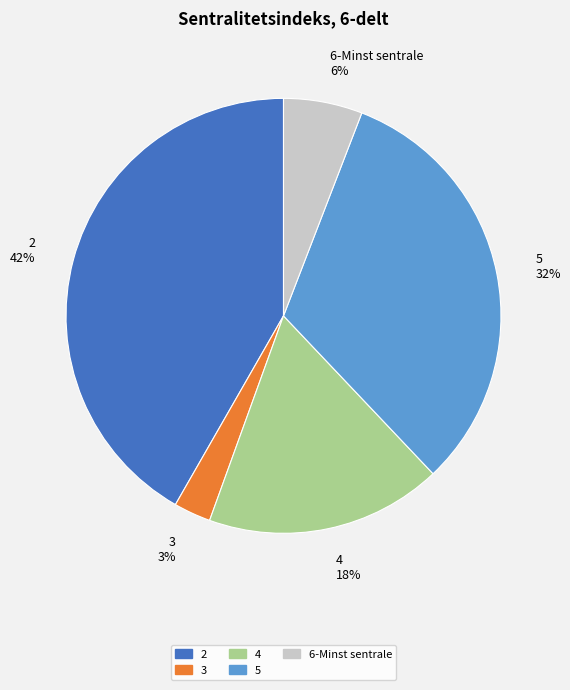

What percentage is the 4 slice, to the nearest percent?

18%